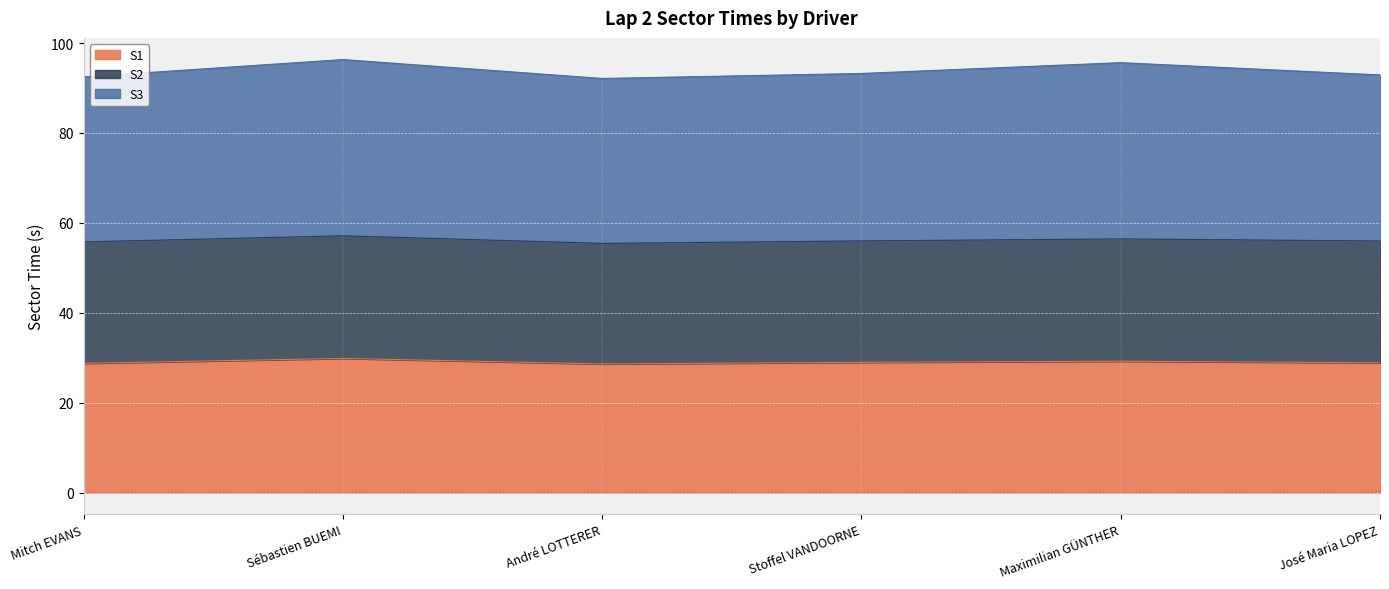

At how many categories does at least one series exceed 81?

6